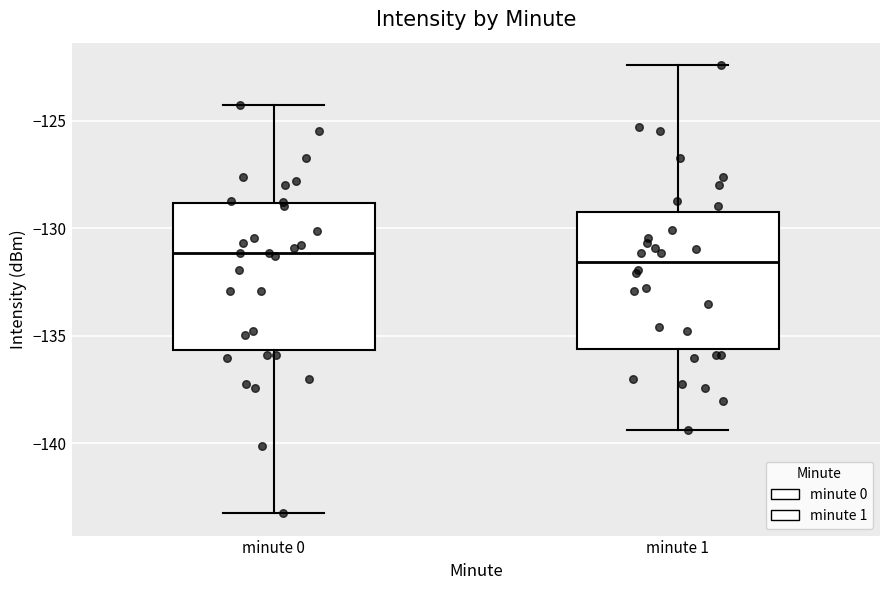

Reading left to right, transcribe this box plot: for each box, give where its median line is, the range the box spans, and where its two whiskers end, as read against the y-axis. The values are not printed on the chart, so give them approximately, as read against the axis.

minute 0: median -131.0, box -135.5 to -129.0, whiskers -143.5 to -124.5
minute 1: median -131.5, box -135.5 to -129.0, whiskers -139.5 to -122.5